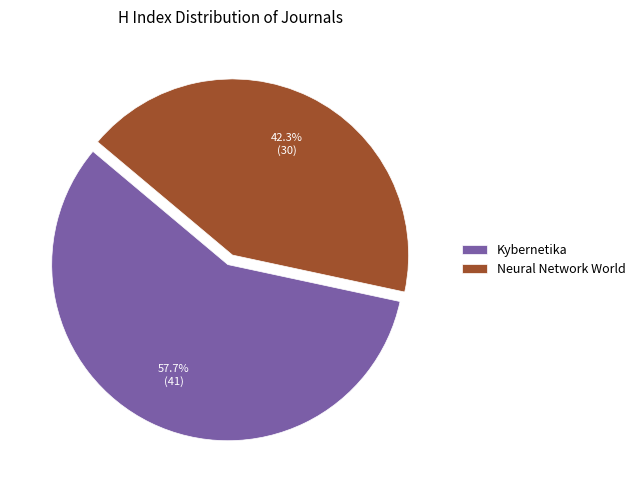

Which slice is the largest?

Kybernetika